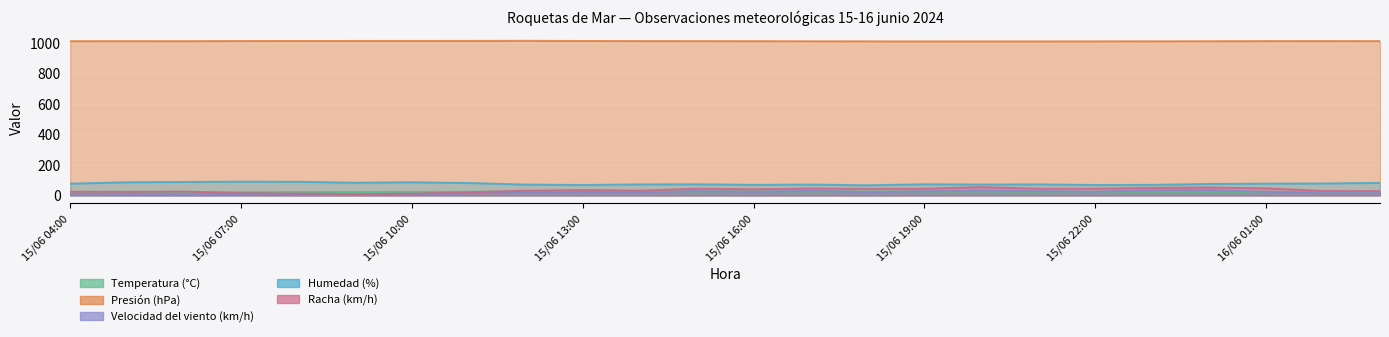

Which series has the largest range (max minus min)?

Racha (km/h)